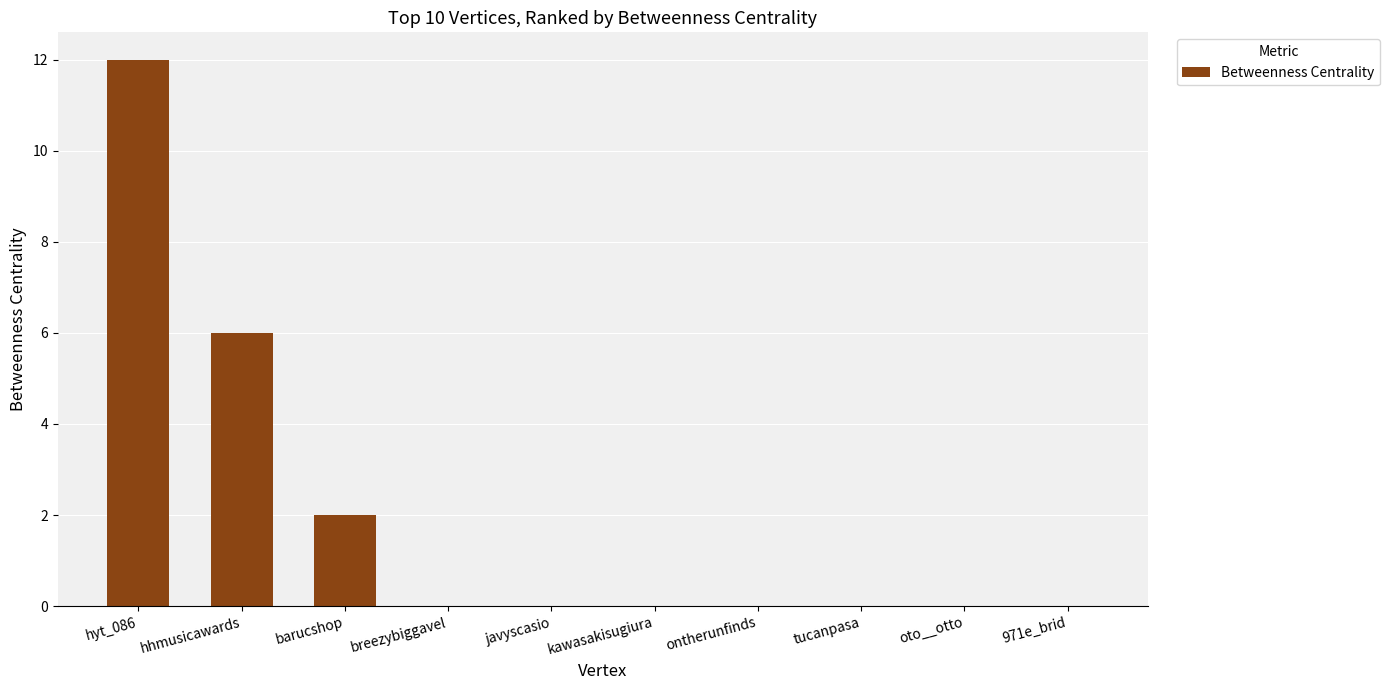

Are the bars horizontal?

No